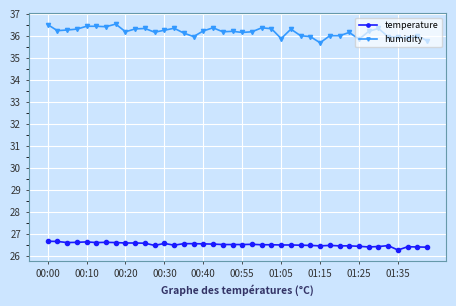

What is the maximum value for temperature?

26.7